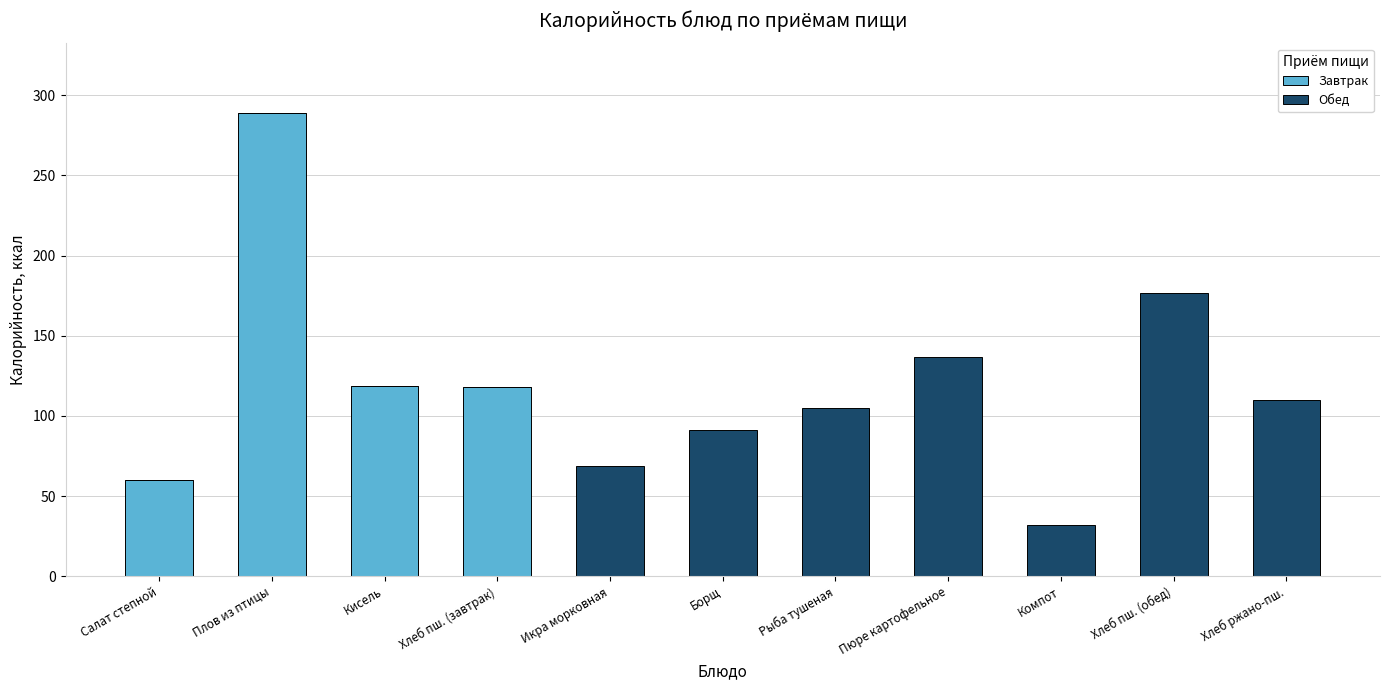

What is the approximate value of Завтрак at Кисель?

119